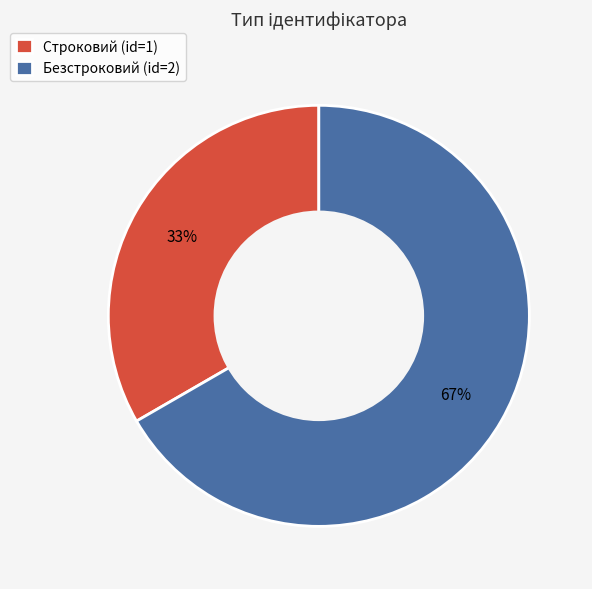

Is there any slice that represents more than half of the pie?

Yes